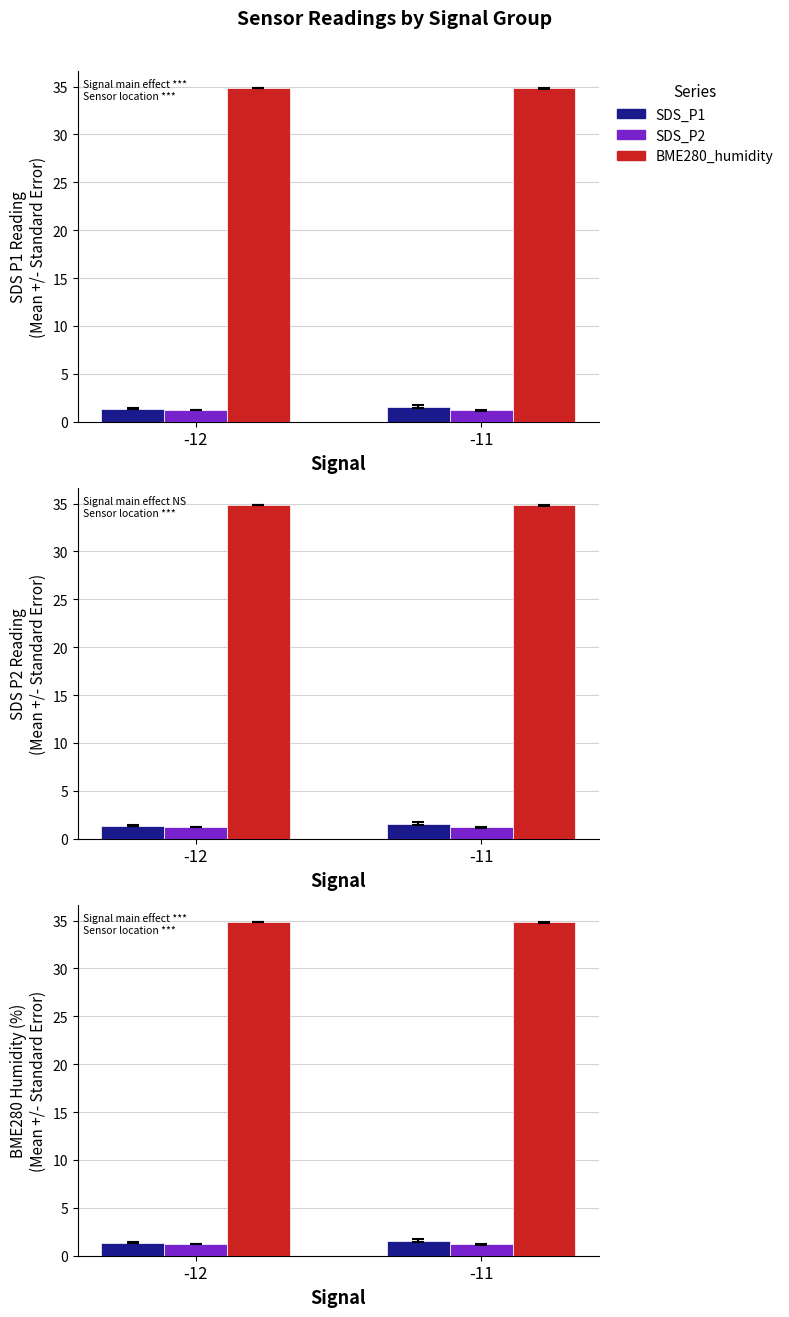

Which category has the highest value in the SDS_P2 series?

-12